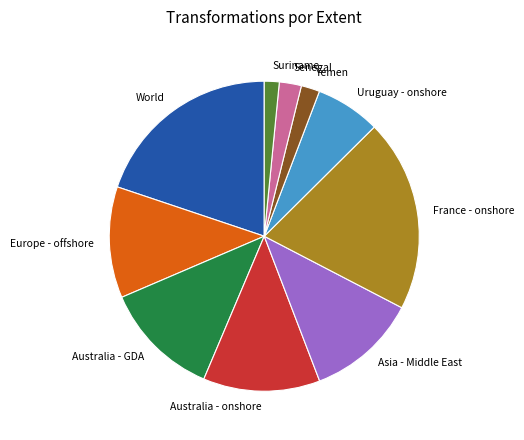

Does Yemen represent more than half of the total?

No